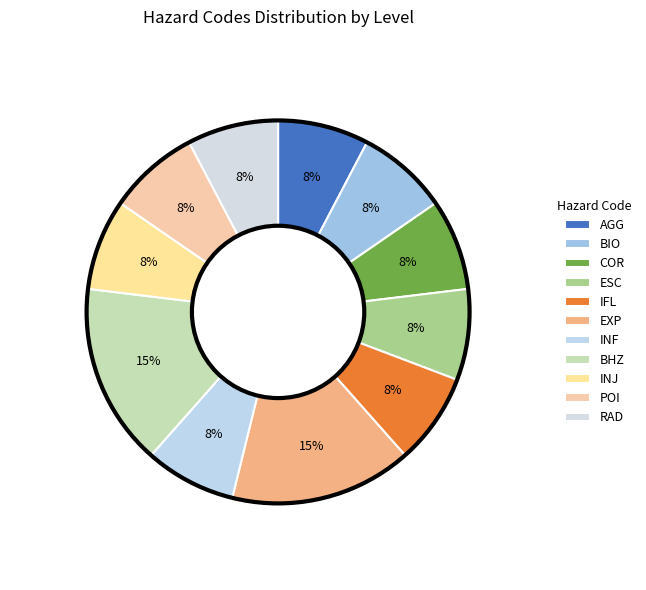

True or false: BIO accounts for 14% of the total.

False